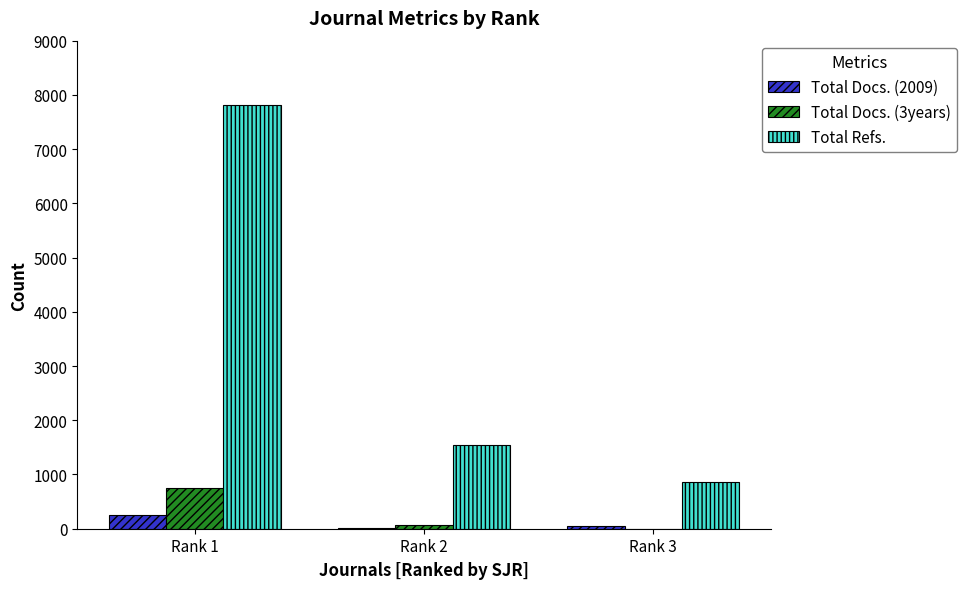

Where is Total Refs. nearest to the value 4340?

Rank 2